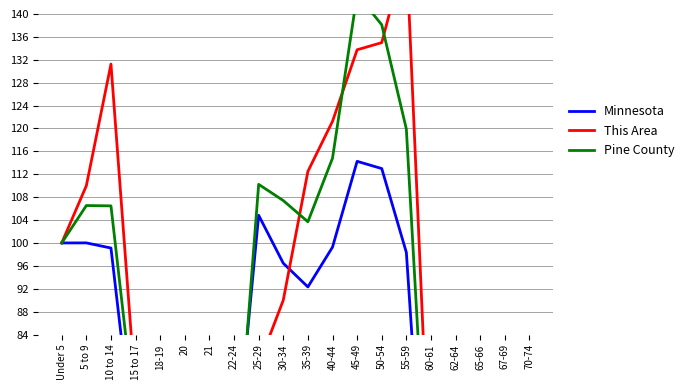

How many times do Minnesota and This Area cross each other?

2